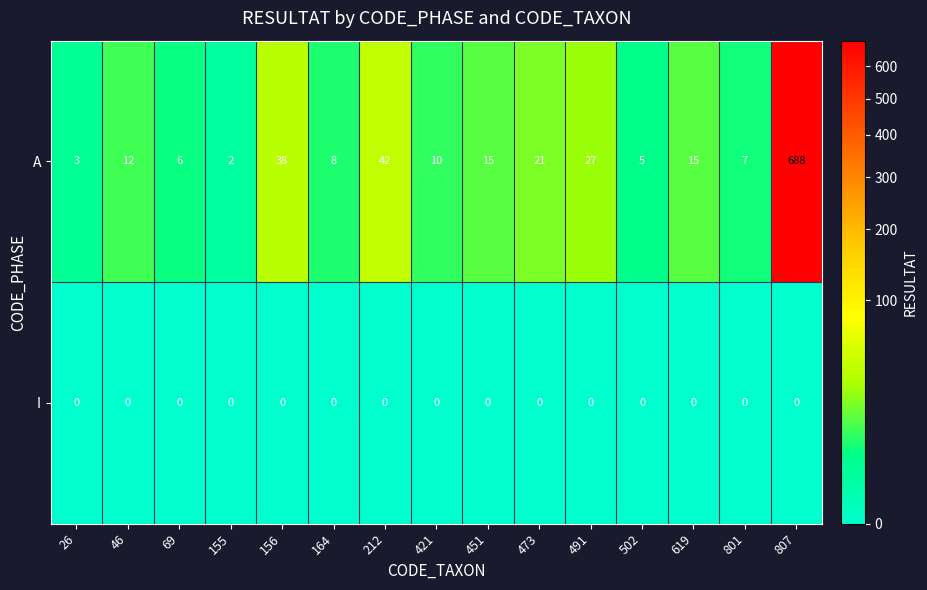

What is the greatest value displayed?

688